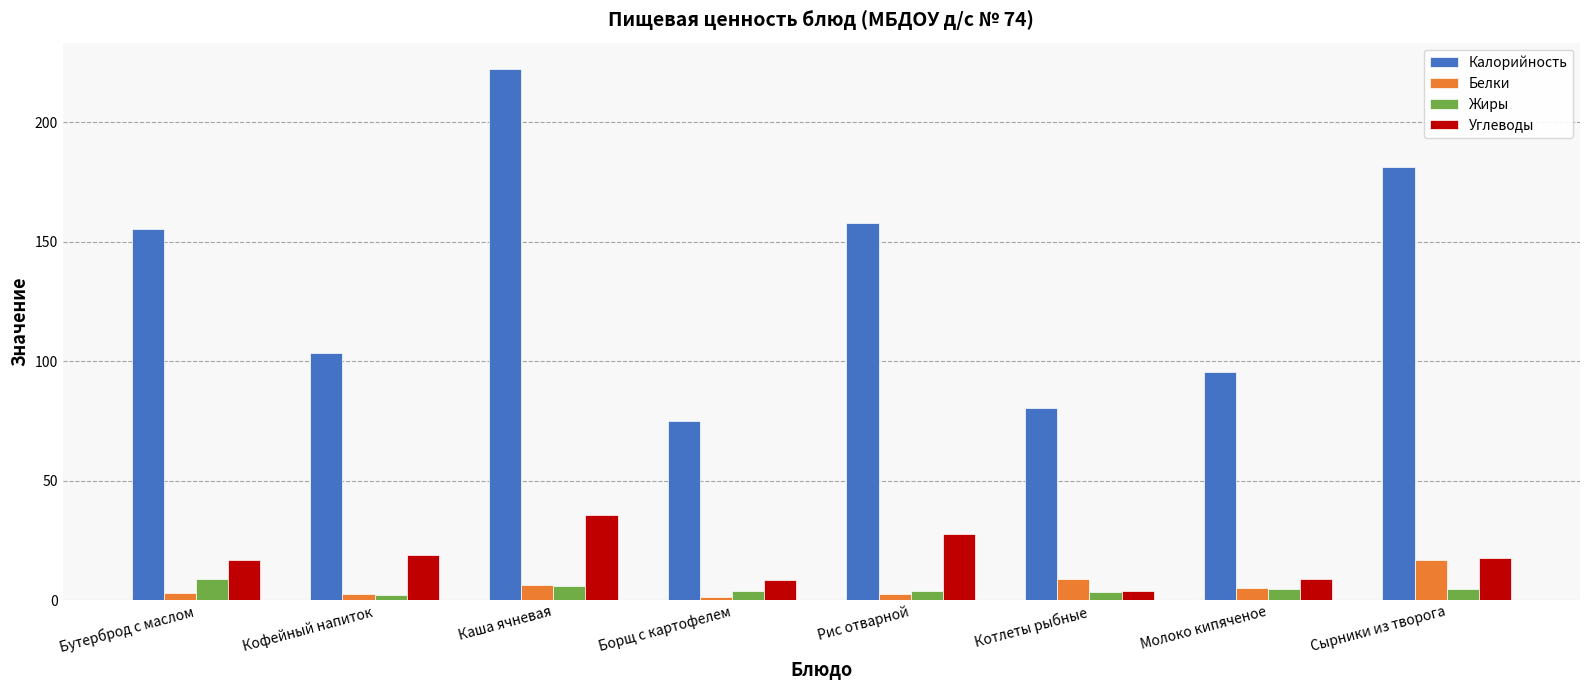

Where is Белки nearest to the value 8?

Котлеты рыбные